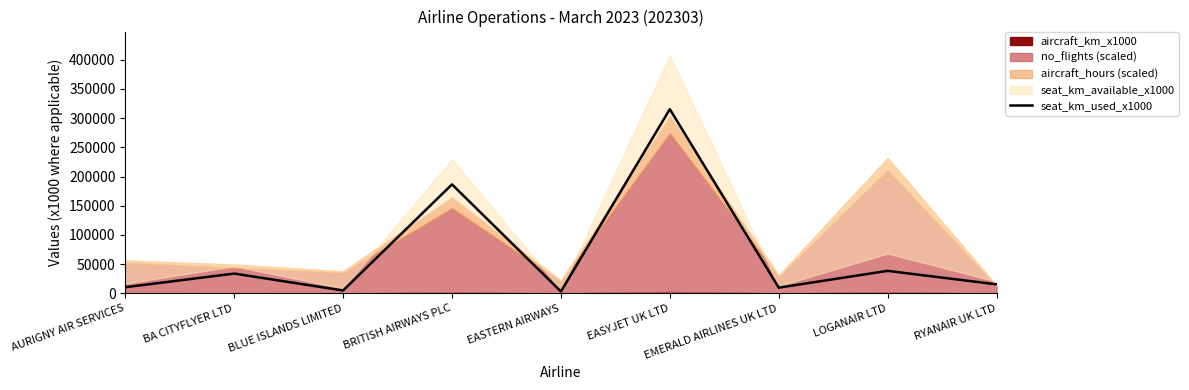

The value at LOGANAIR LTD is 38594. True or false?

True